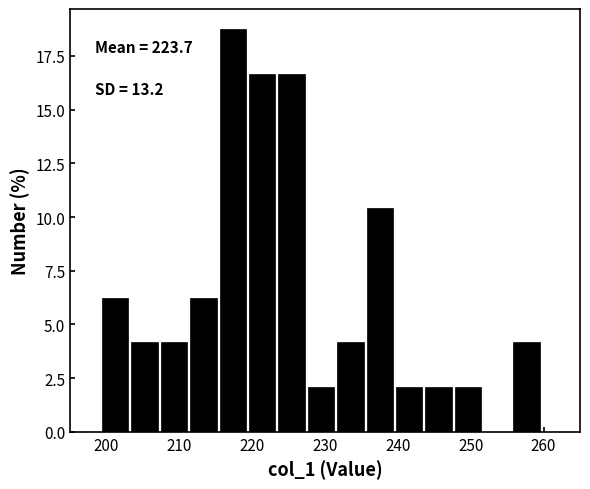

Over which range of the x-axis is the bar tallest?

216 to 220